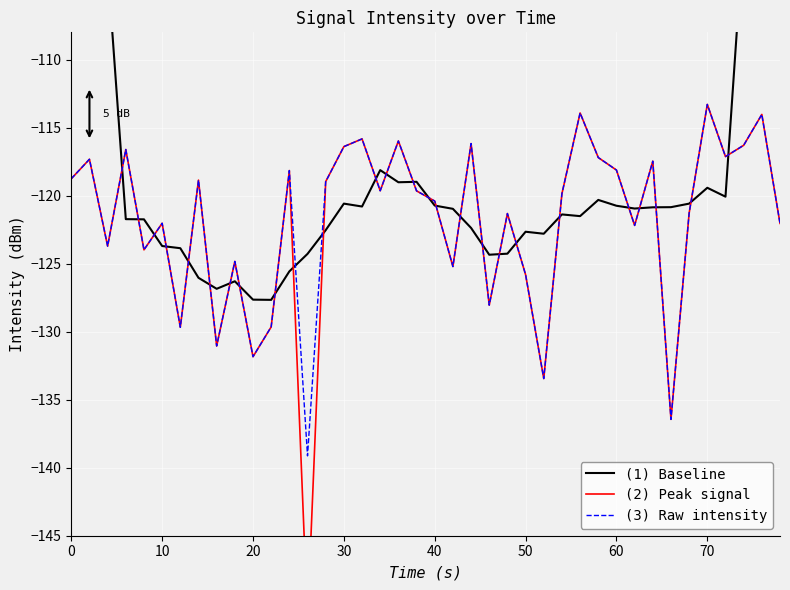

What is the lowest value of the (3) Raw intensity series?

-139.1